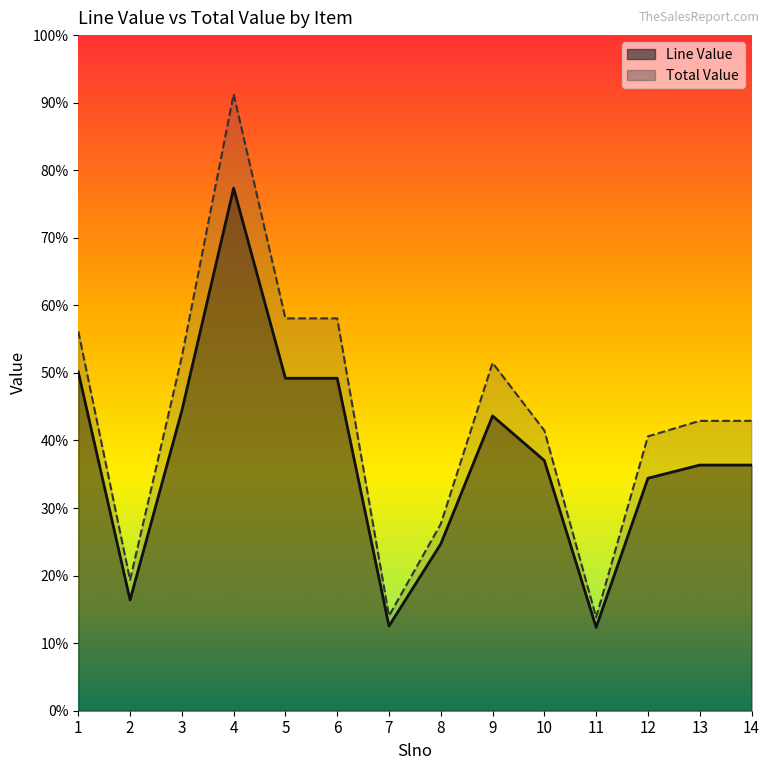

Reading right to left, list all the values displayed in this chart.

Line Value: 3636.0	3636.0	3441.0	1234.3	3703.0	4362.8	2468.6	1253.6	4921.2	4921.2	7734.6	4441.9	1640.4	5014.0
Total Value: 4290.5	4290.5	4060.4	1382.4	4147.3	5148.1	2764.9	1404.0	5807.0	5807.0	9126.8	5241.5	1935.7	5615.7